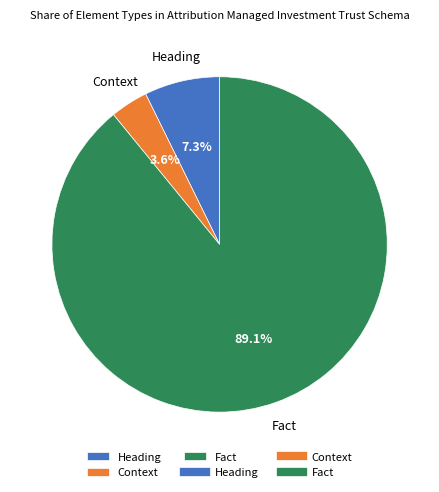

Is there a majority slice in this chart?

Yes